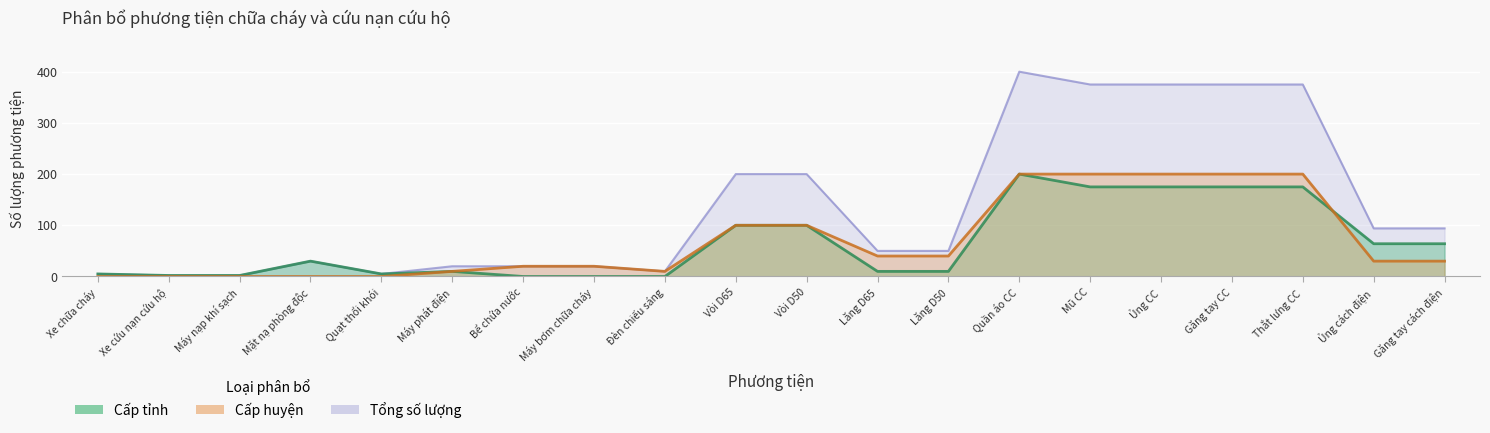

Where is Cấp tỉnh nearest to the value 100?

Vòi D65